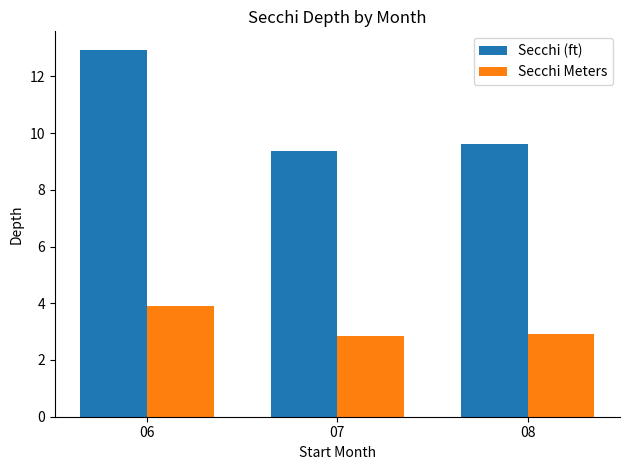

Rank the series by their average value, from lowest to highest.

Secchi Meters, Secchi (ft)